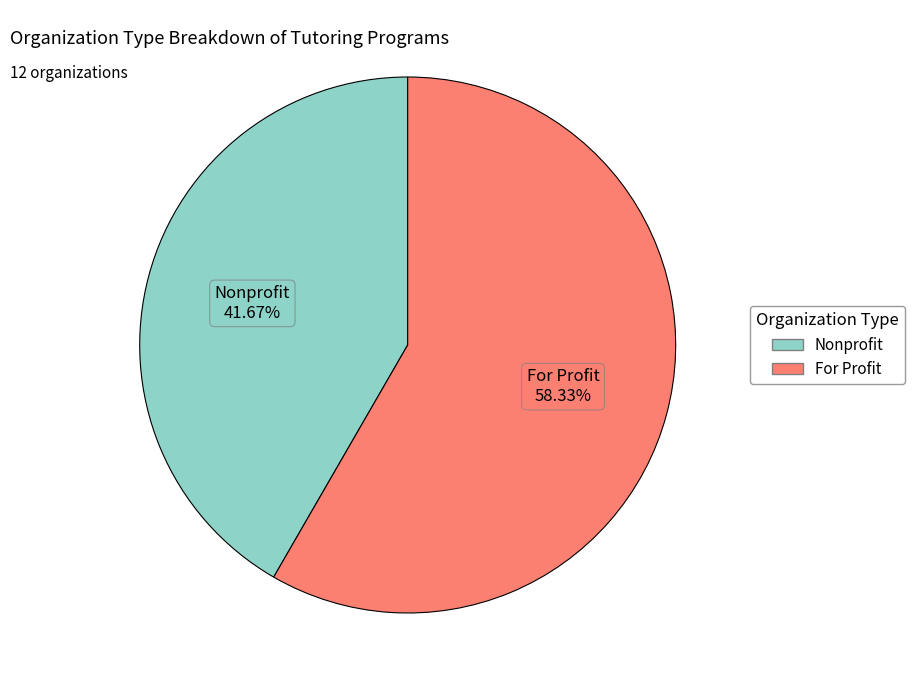

Is there a majority slice in this chart?

Yes